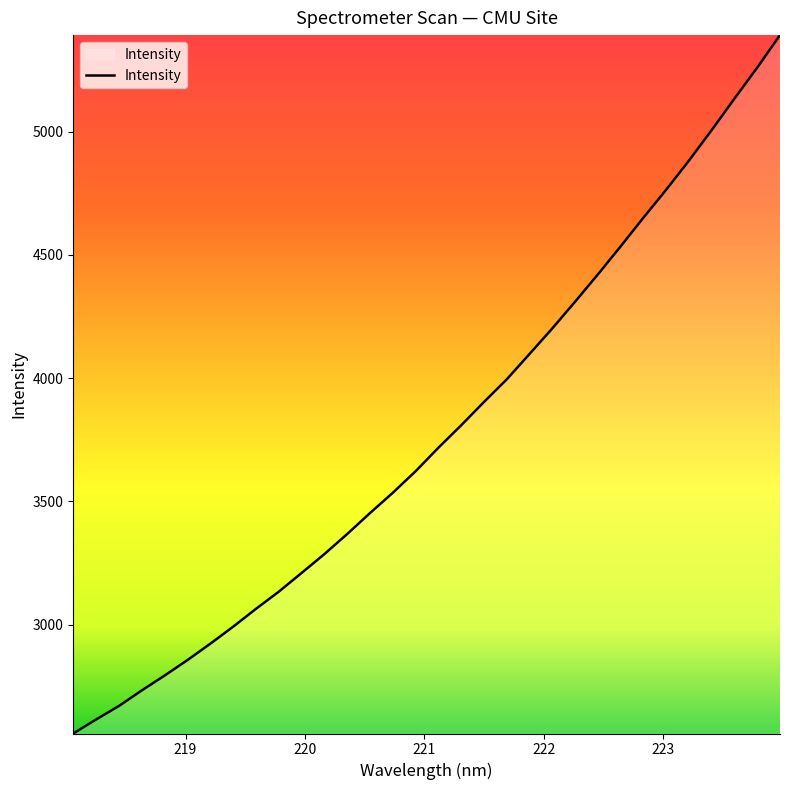

What is the minimum value shown in the chart?

2558.1